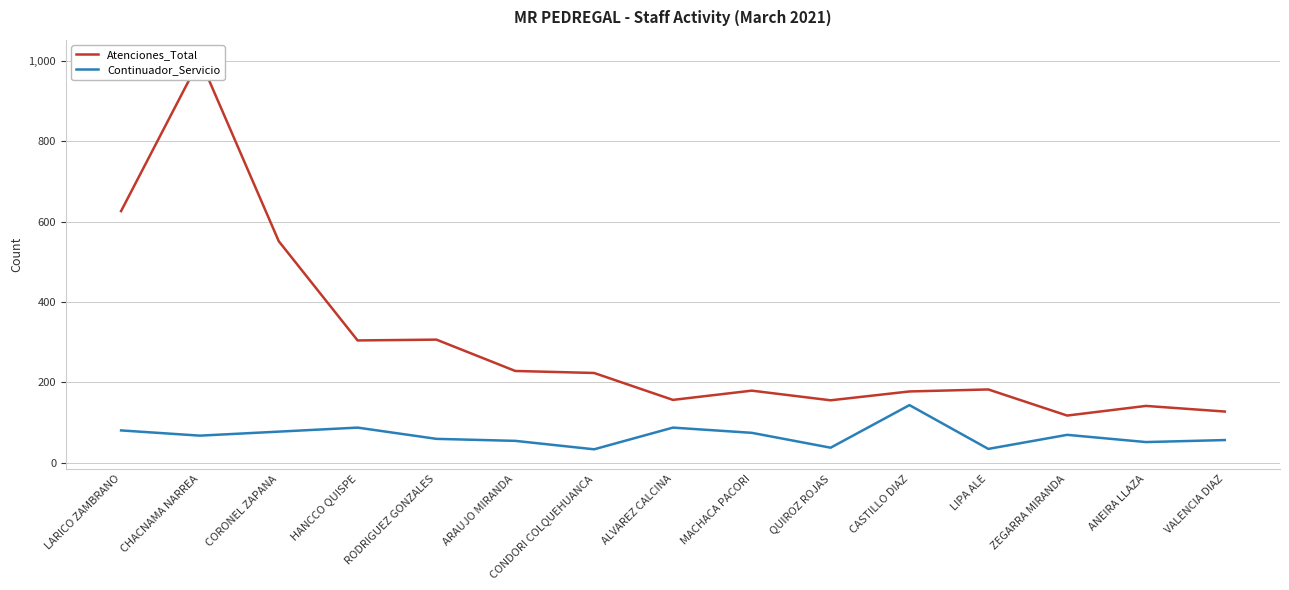

At which category does Continuador_Servicio reach its first local peak?

HANCCO QUISPE